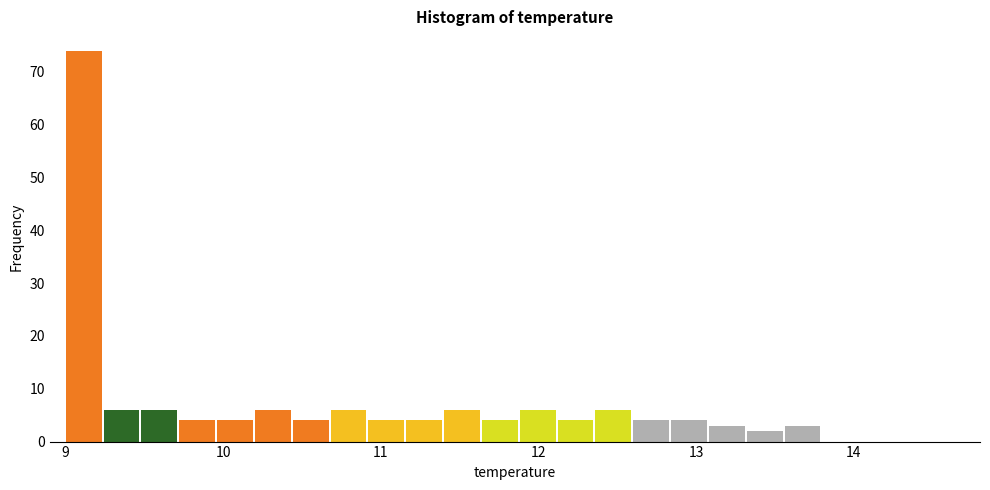

Around what value on the x-axis is the tallest bar? Give the approximate position of its centre, as read against the axis.

9.1